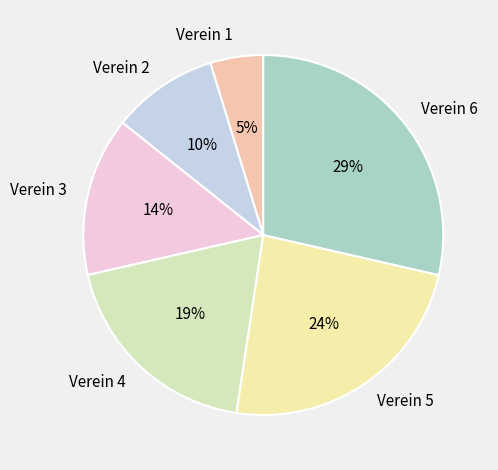

Which slice is the smallest?

Verein 1